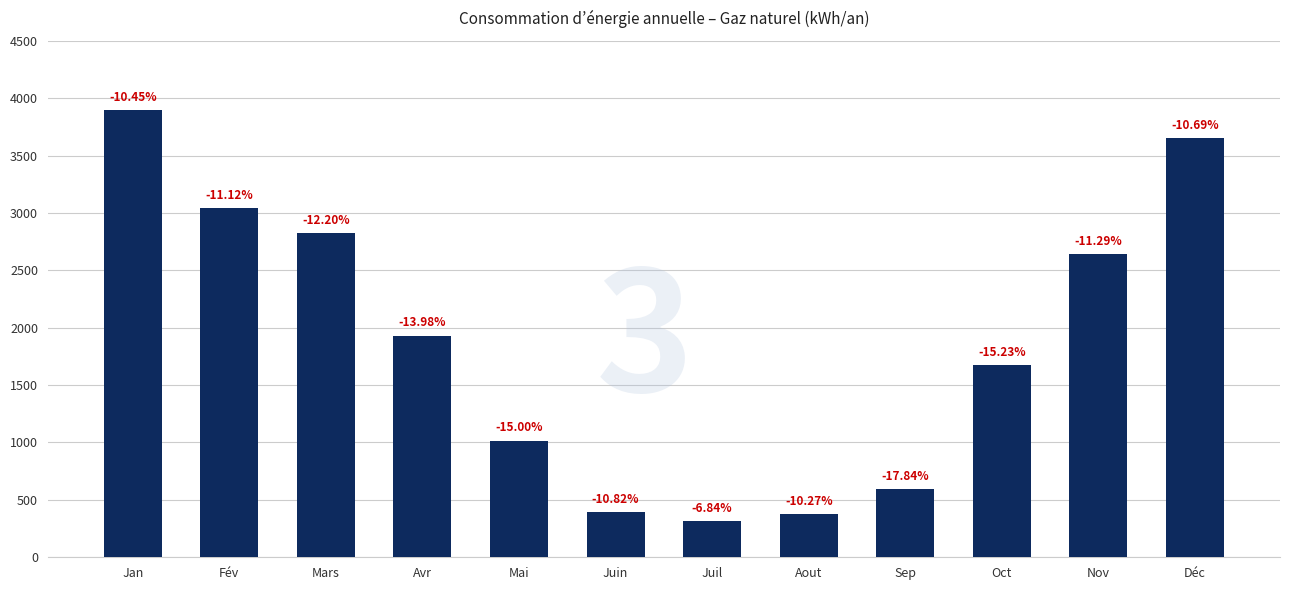

What is the difference between the maximum and second lowest values?

3522.4